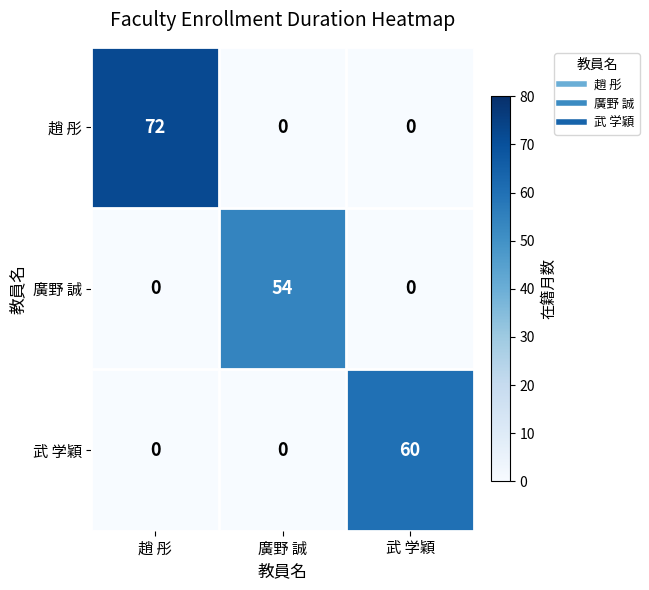

The value of 趙 彤 at 趙 彤 is 72. True or false?

True